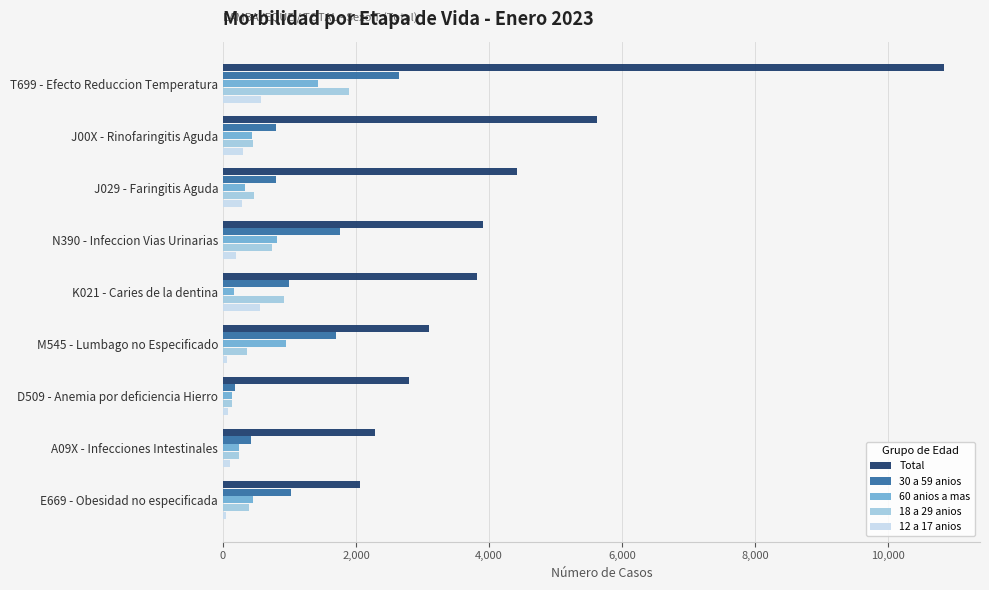

Rank the series by their maximum value, from highest to lowest.

Total, 30 a 59 anios, 18 a 29 anios, 60 anios a mas, 12 a 17 anios